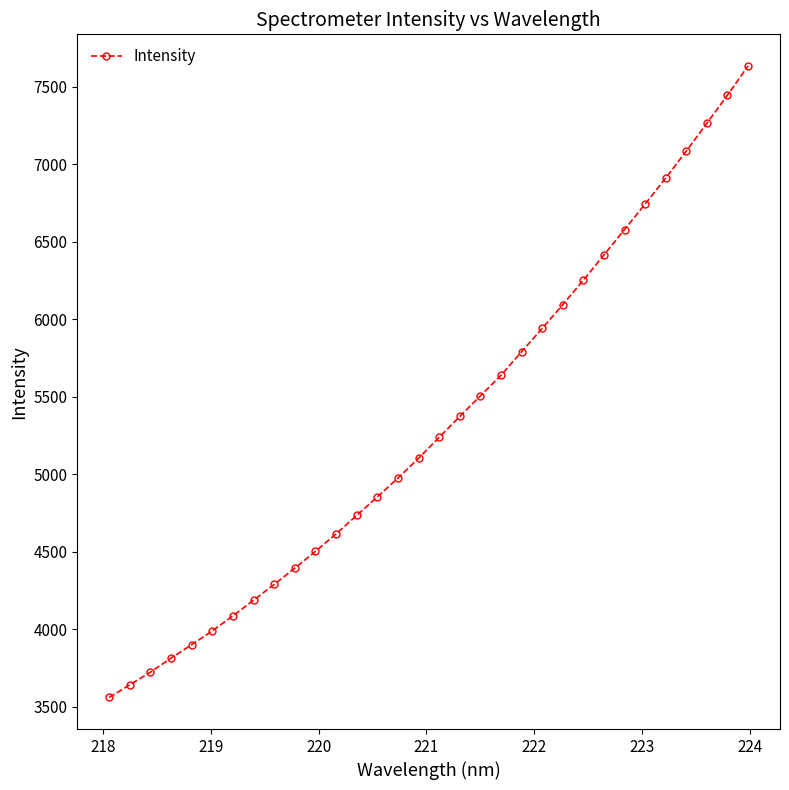

What is the difference between the maximum and minimum values?

4074.1